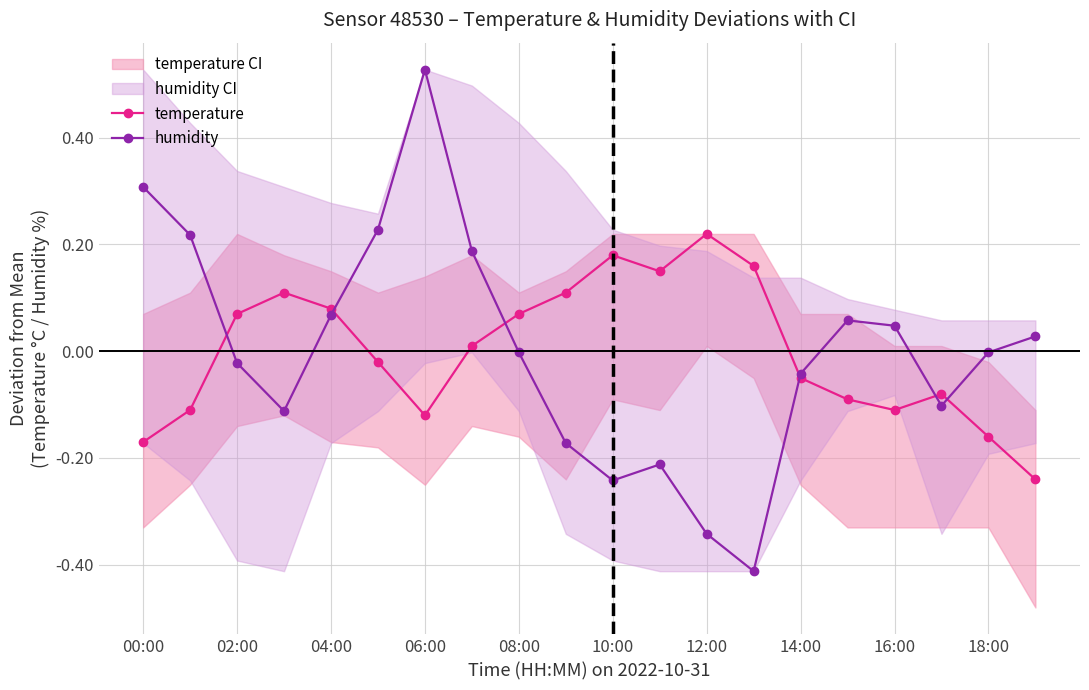

The humidity series shows 0.0 at 04:00. True or false?

False